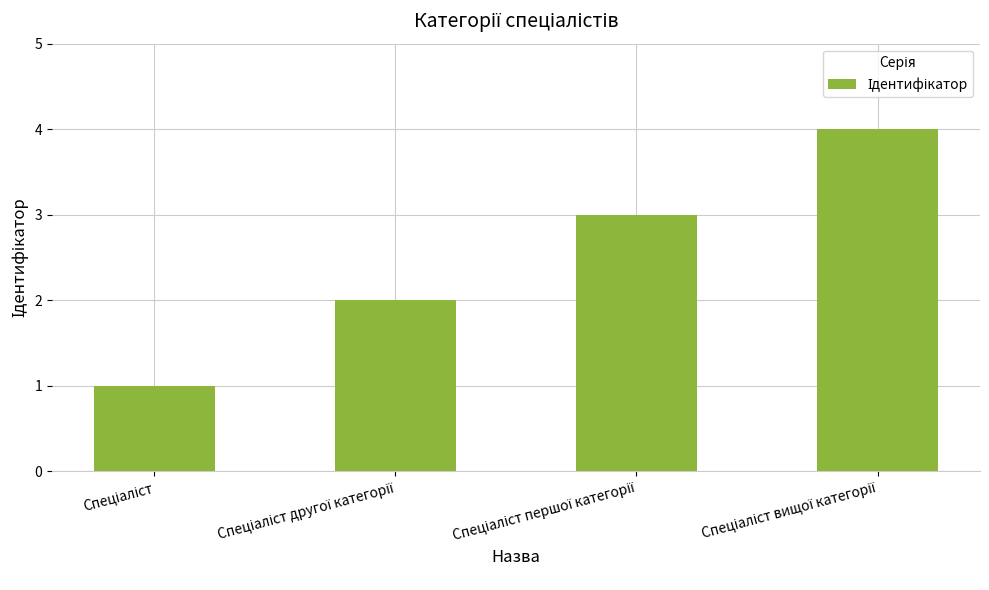

What is the sum of all values?

10